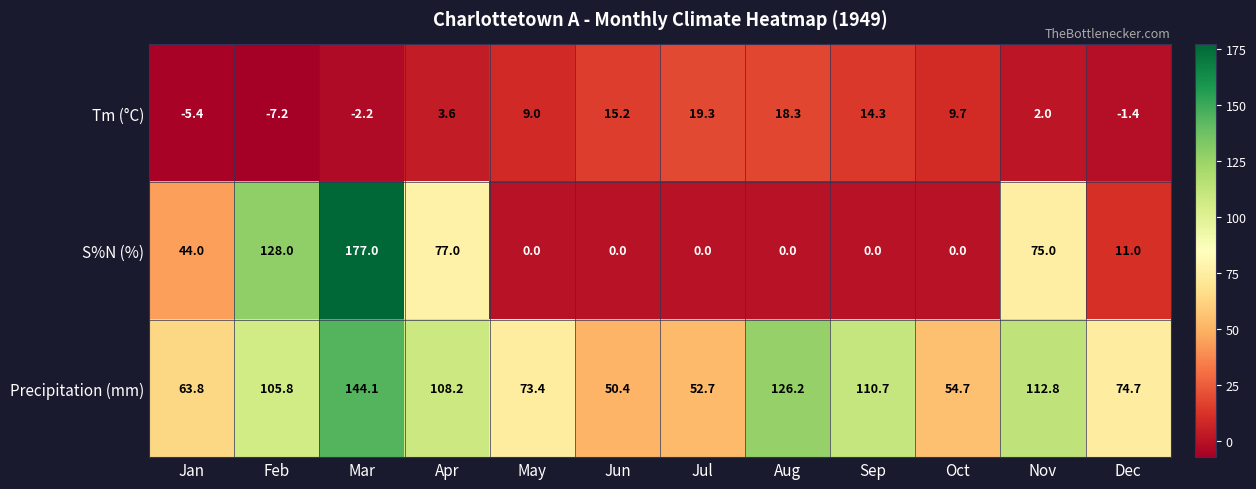

List the series in order of their overall mean, highest first.

Precipitation (mm), S%N (%), Tm (°C)